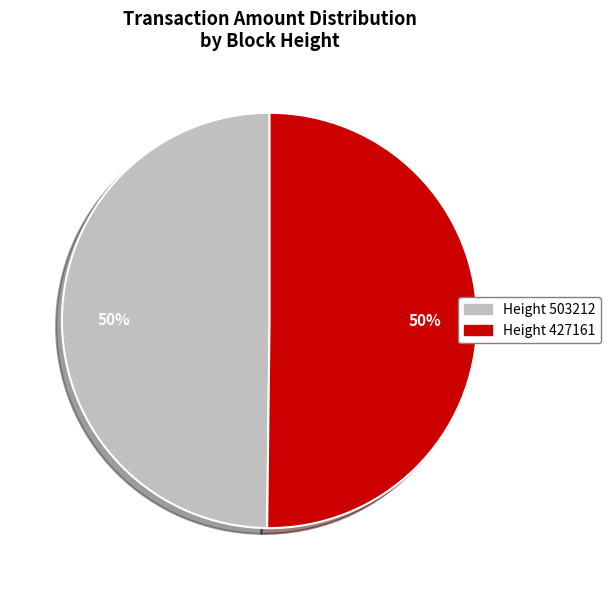

Count the number of slices in the pie.

2